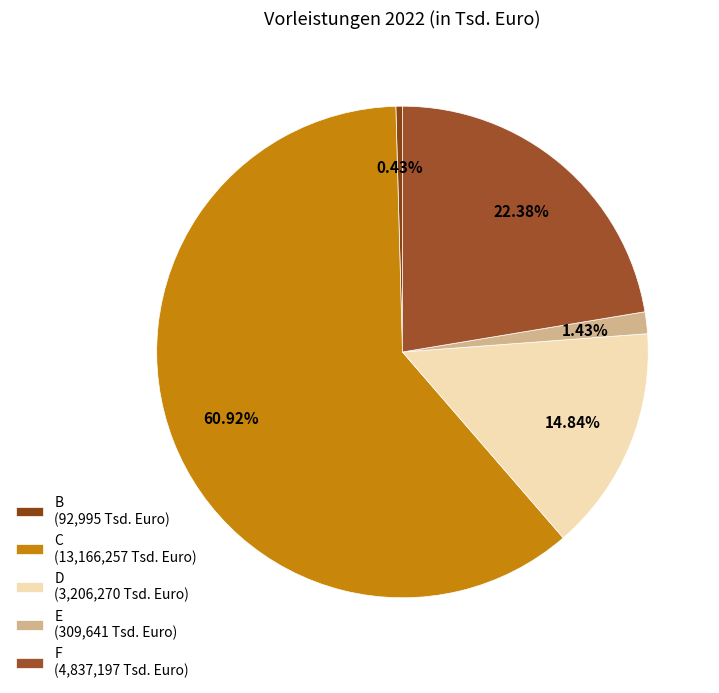

What percentage do E and D together represent?

16.3%